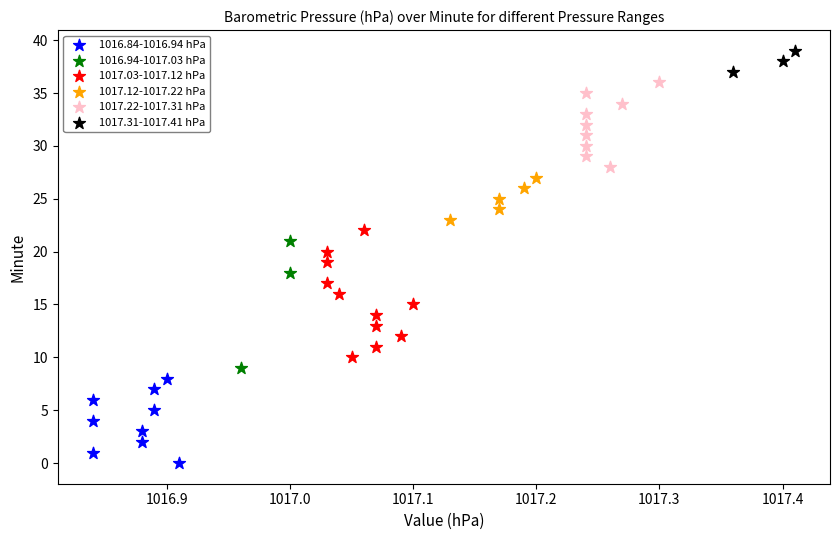

Which series reaches the maximum Y coordinate?

1017.31-1017.41 hPa